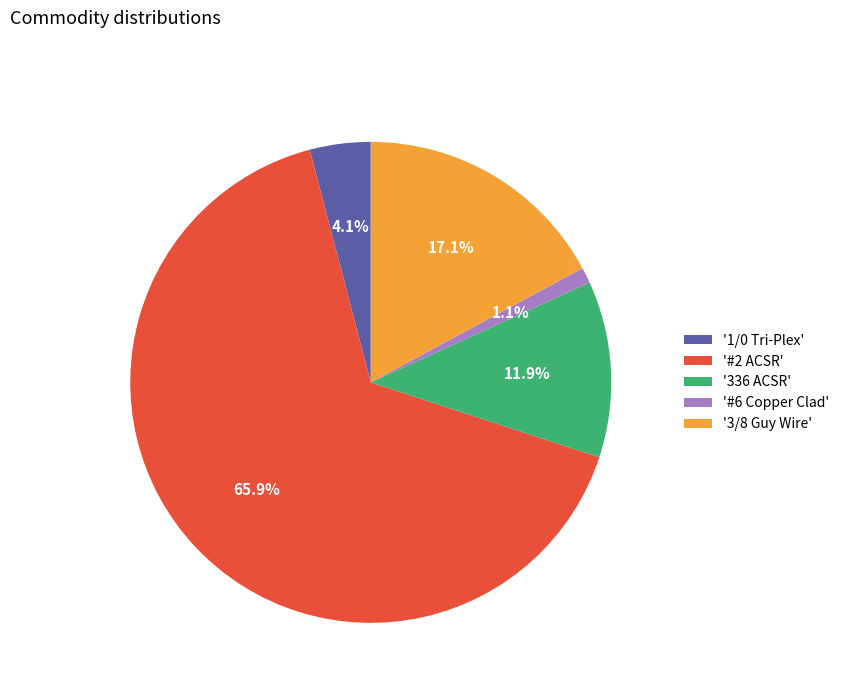

How many slices are in this pie chart?

5